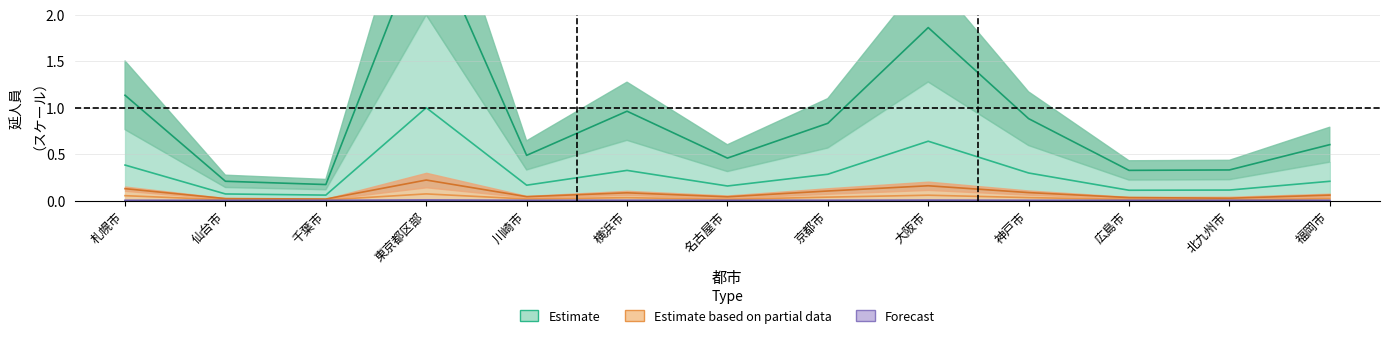

Which has a higher value, 大阪市 or 名古屋市?

大阪市